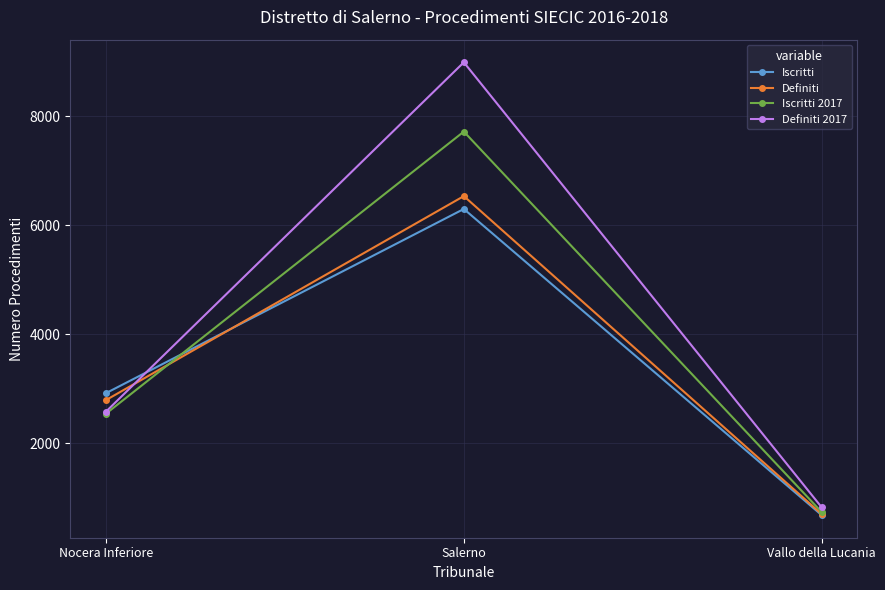

How many values in the Definiti series are below 2797?

1